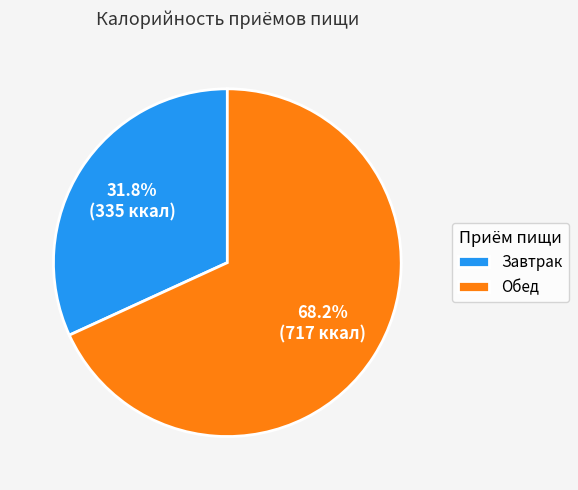

Which slice represents more than half of the pie?

Обед